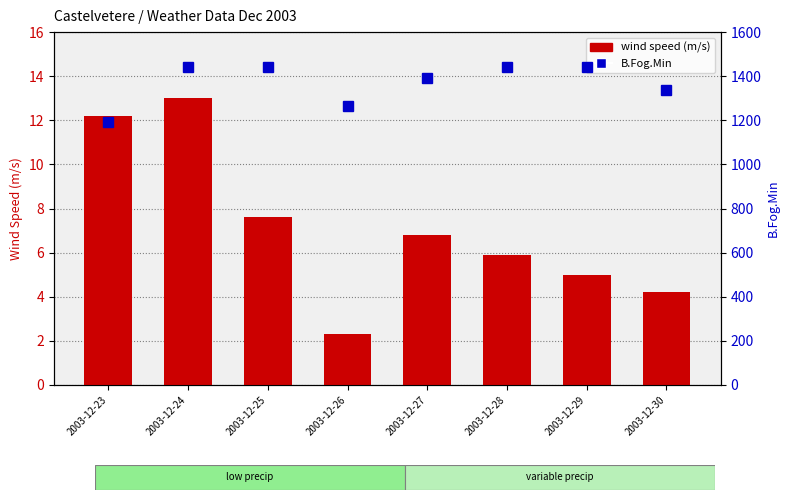

Which category has the highest value in the wind speed (m/s) series?

2003-12-24